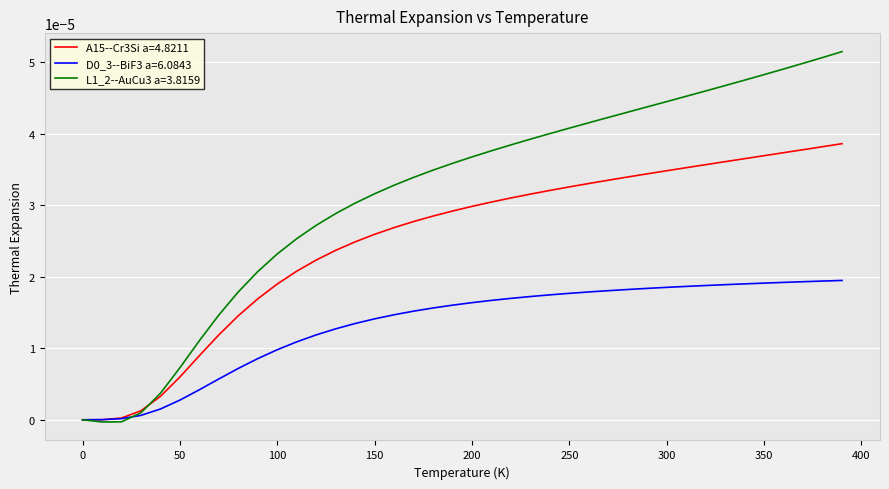

Does the chart have visible grid lines?

Yes